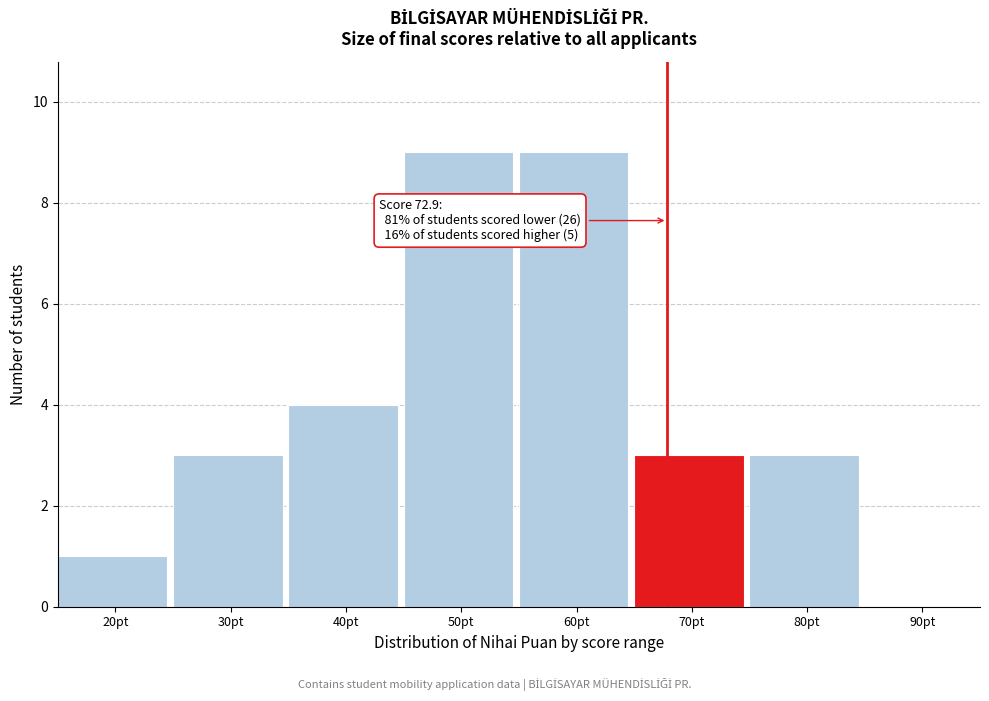

Reading left to right, what are all the values shown in this chart?

20pt=1	30pt=3	40pt=4	50pt=9	60pt=9	70pt=3	80pt=3	90pt=0